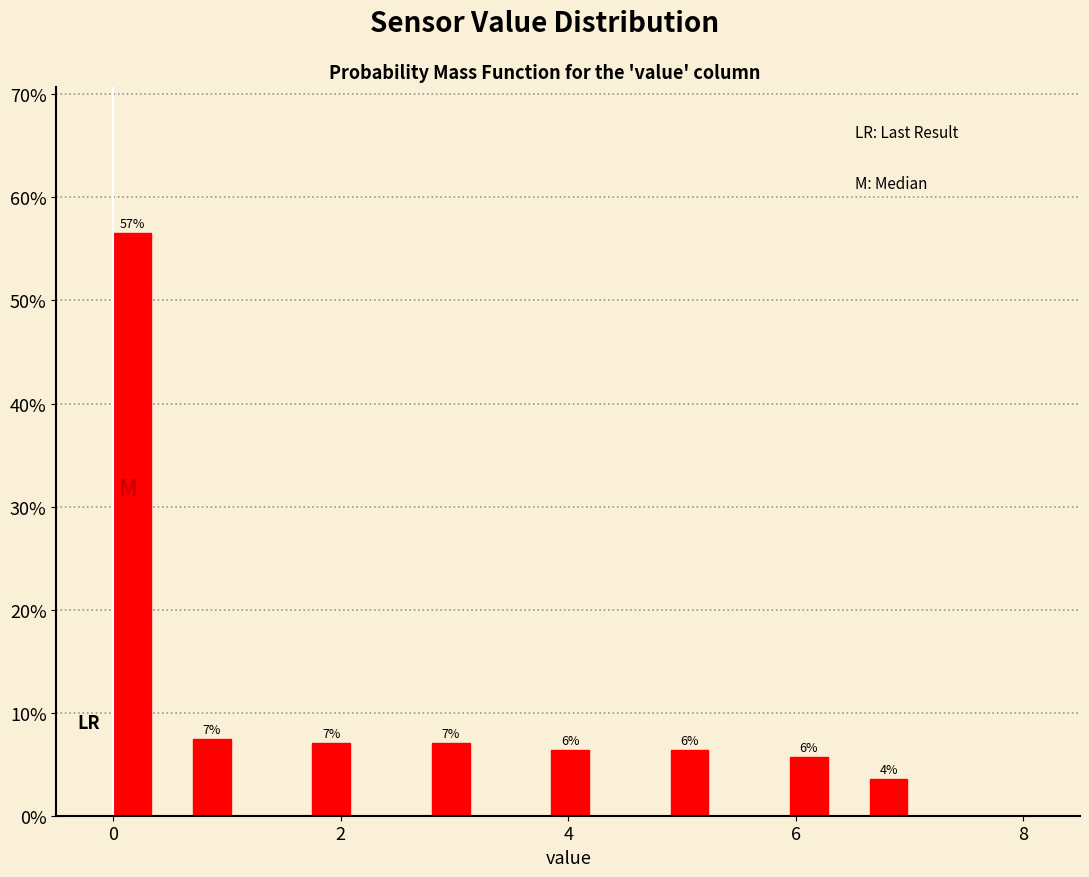

Read against the x-axis, roughly where is the centre of the tallest bar?

0.2